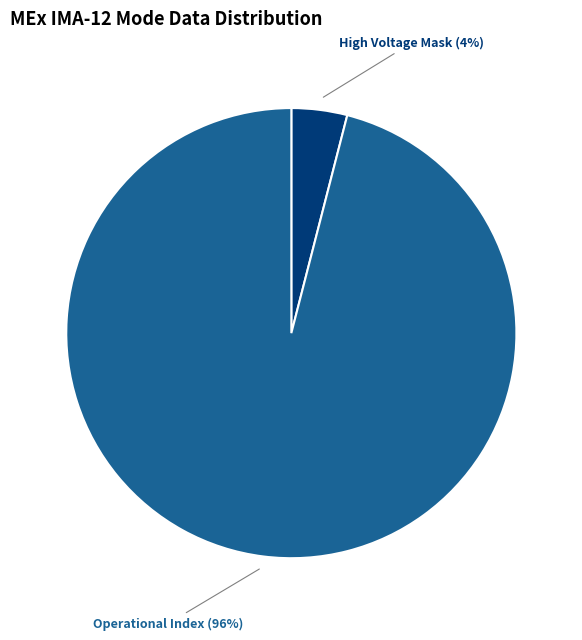

To the nearest percent, what is the average slice percentage?

50%